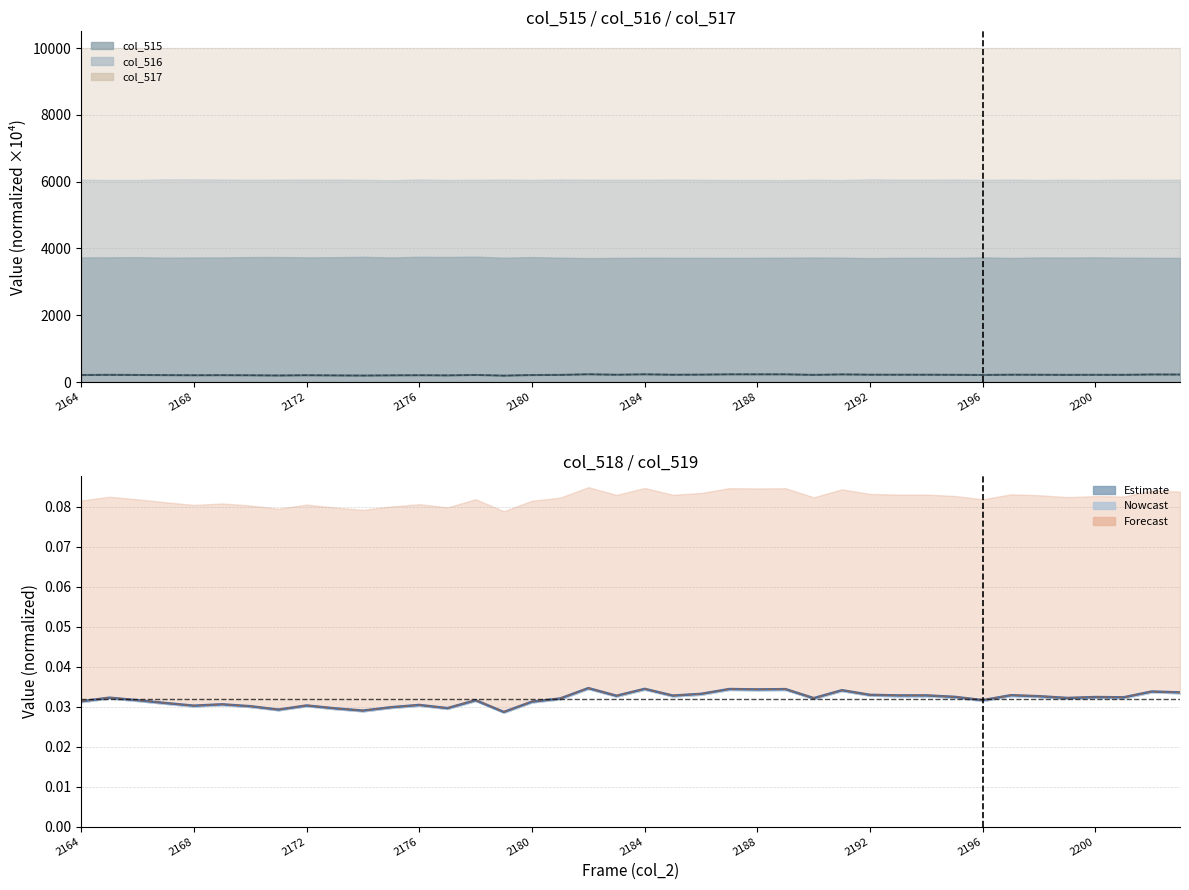

The value of col_519 at 13 is 0.0. True or false?

True